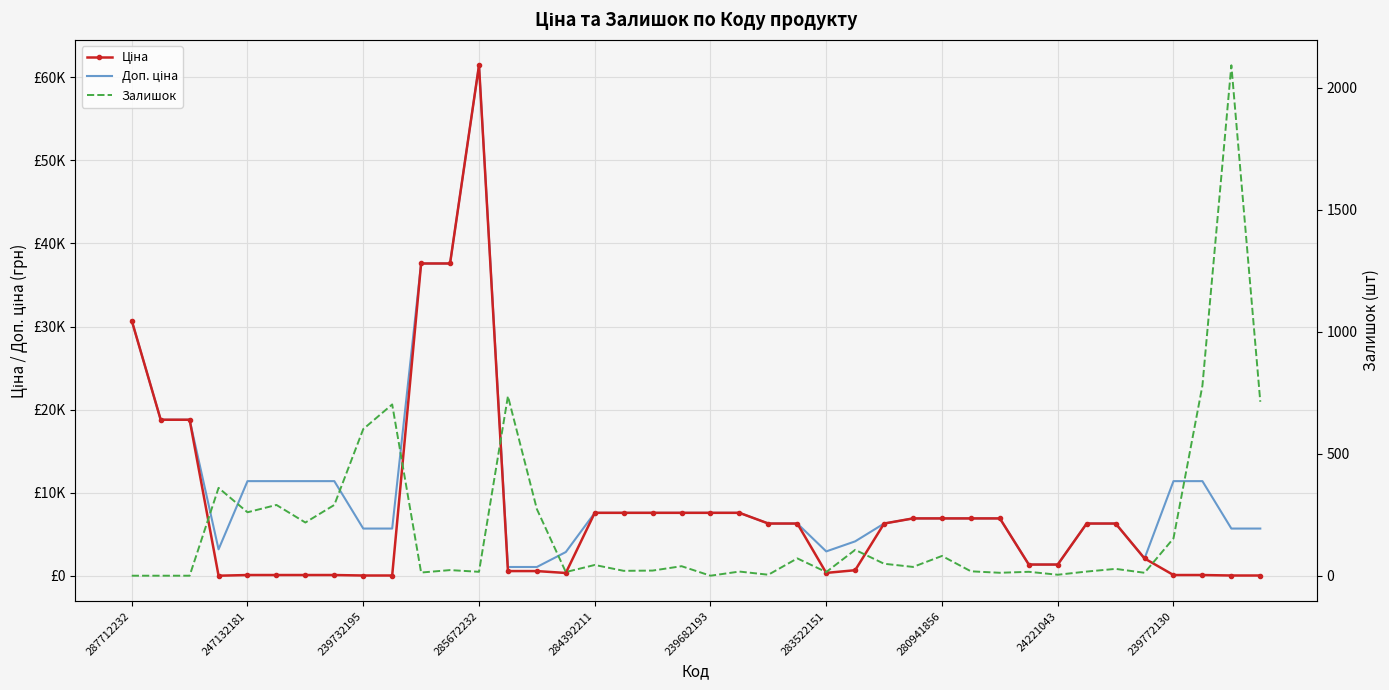

How many interior local peaks does the Доп. ціна series have?

1